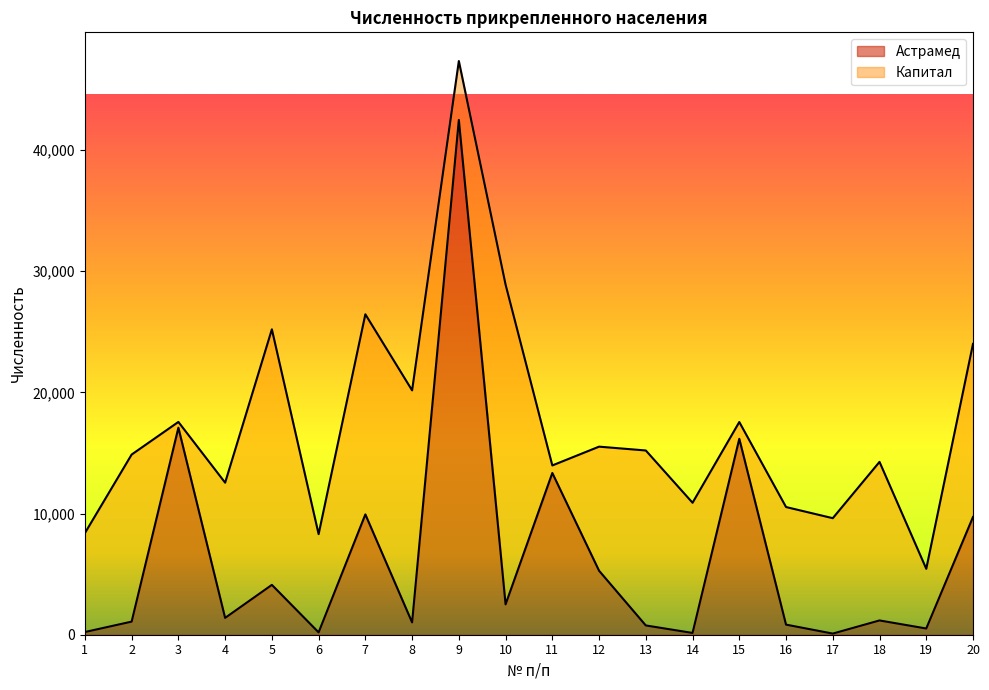

Which label corresponds to the smallest value in the chart?

17